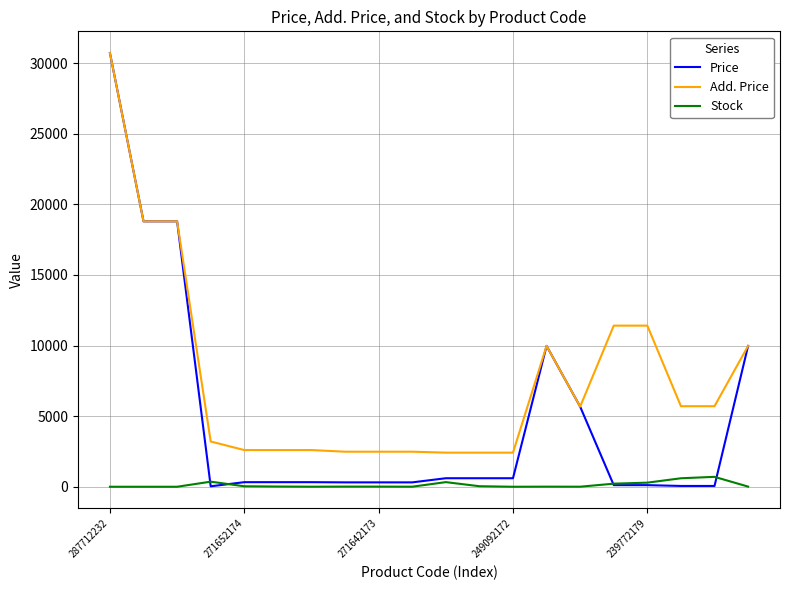

What is the maximum value shown in the chart?

30717.1